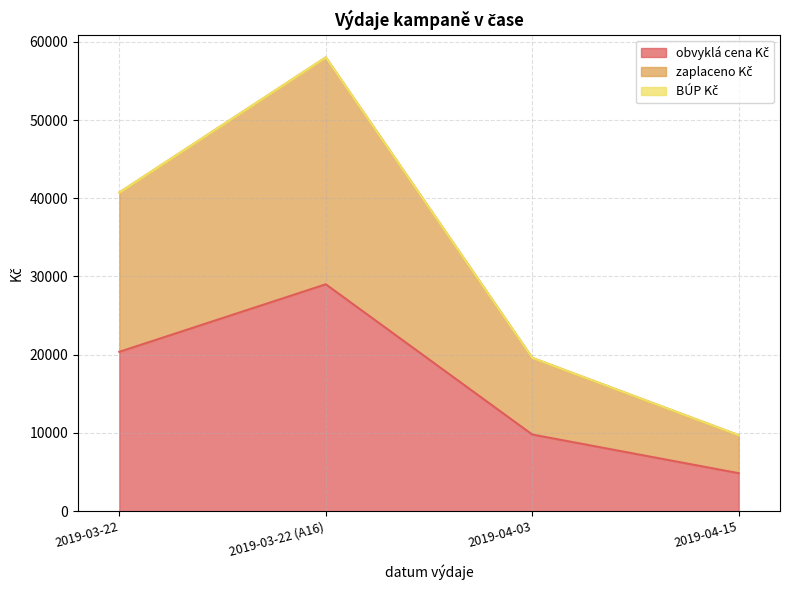

True or false: obvyklá cena Kč has more than 0 points higher than both neighbors.

True